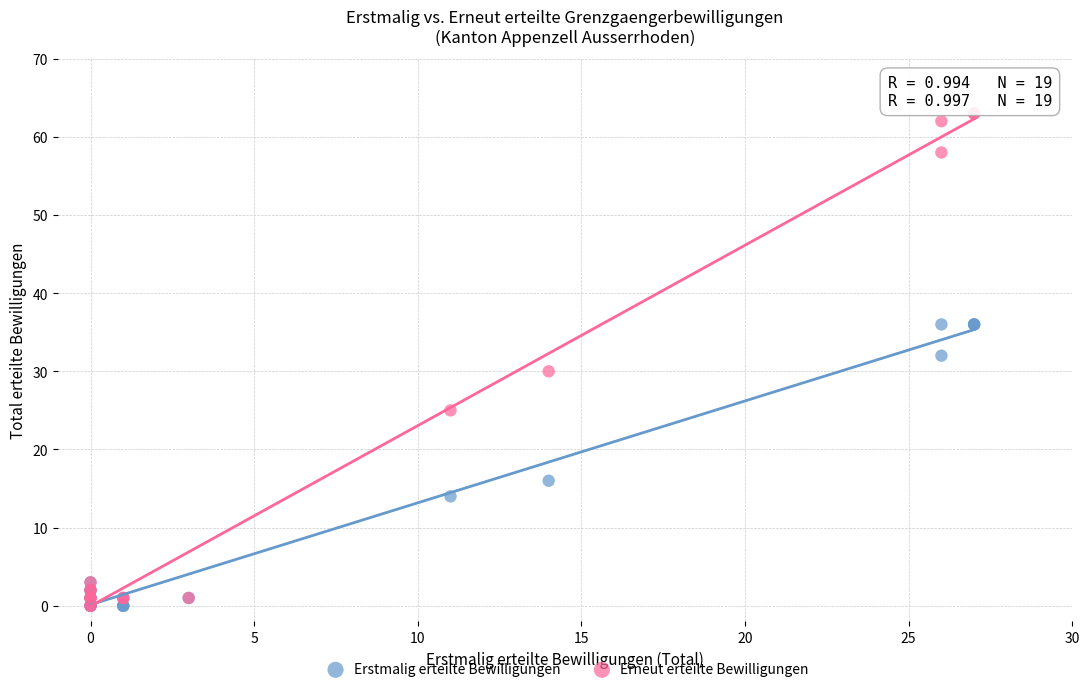

Which series reaches the maximum Y coordinate?

Erneut erteilte Bewilligungen